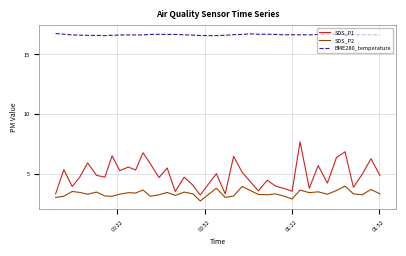

Which label corresponds to the largest value in the chart?

2022/08/08 00:00:46